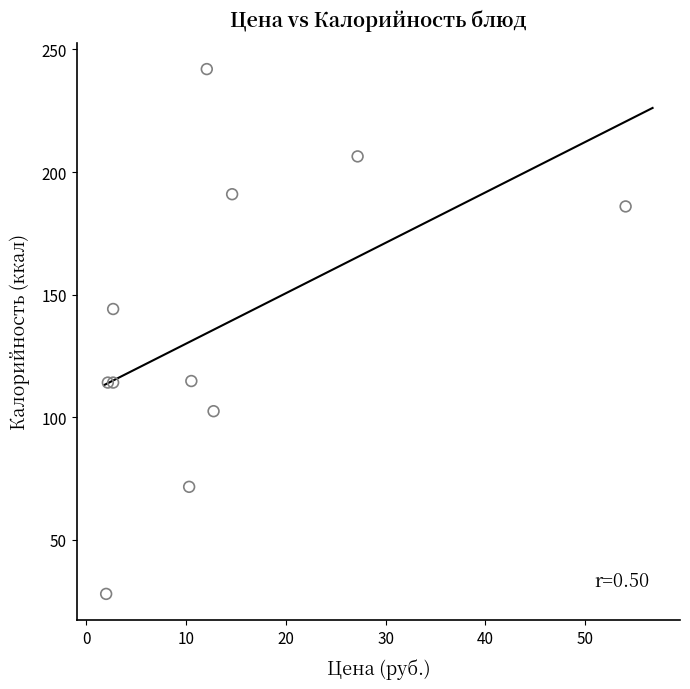

What Y value in the scatter plot is closest to 135?

144.2